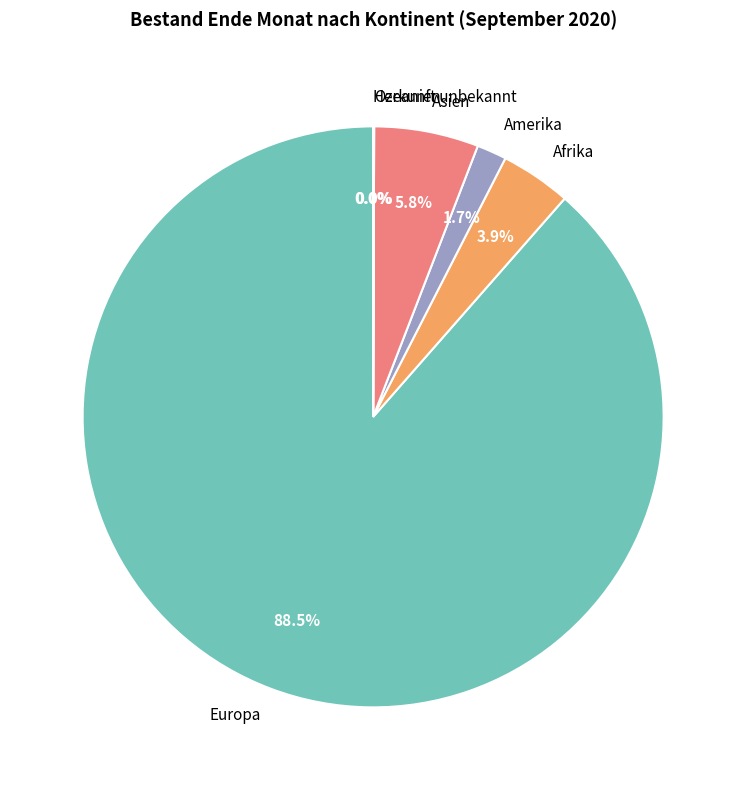

Which slice is the largest?

Europa